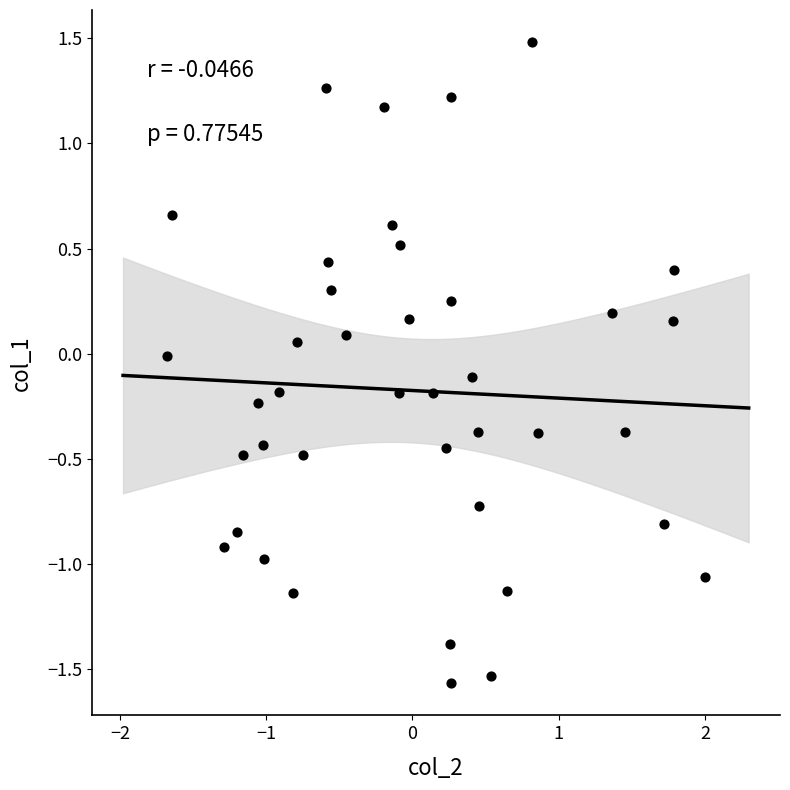

What is the range of Y values (max minus min)?

3.0